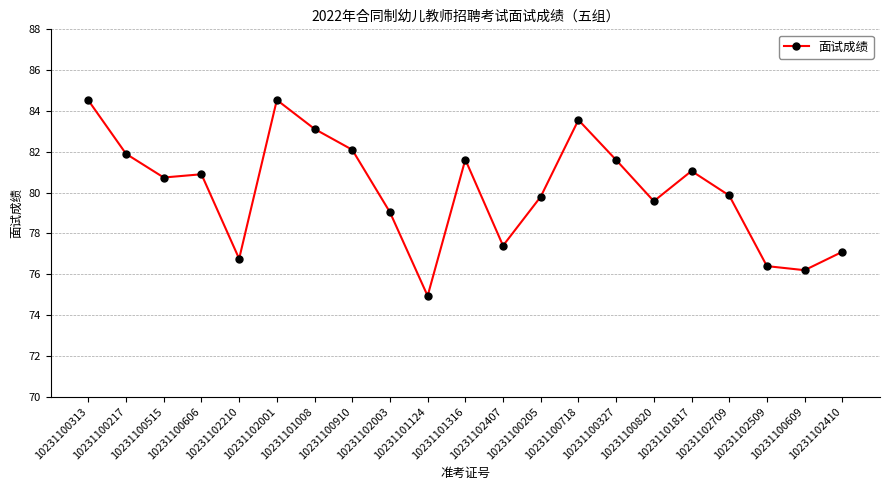

Between 10231100606 and 10231100910, which is larger?

10231100910